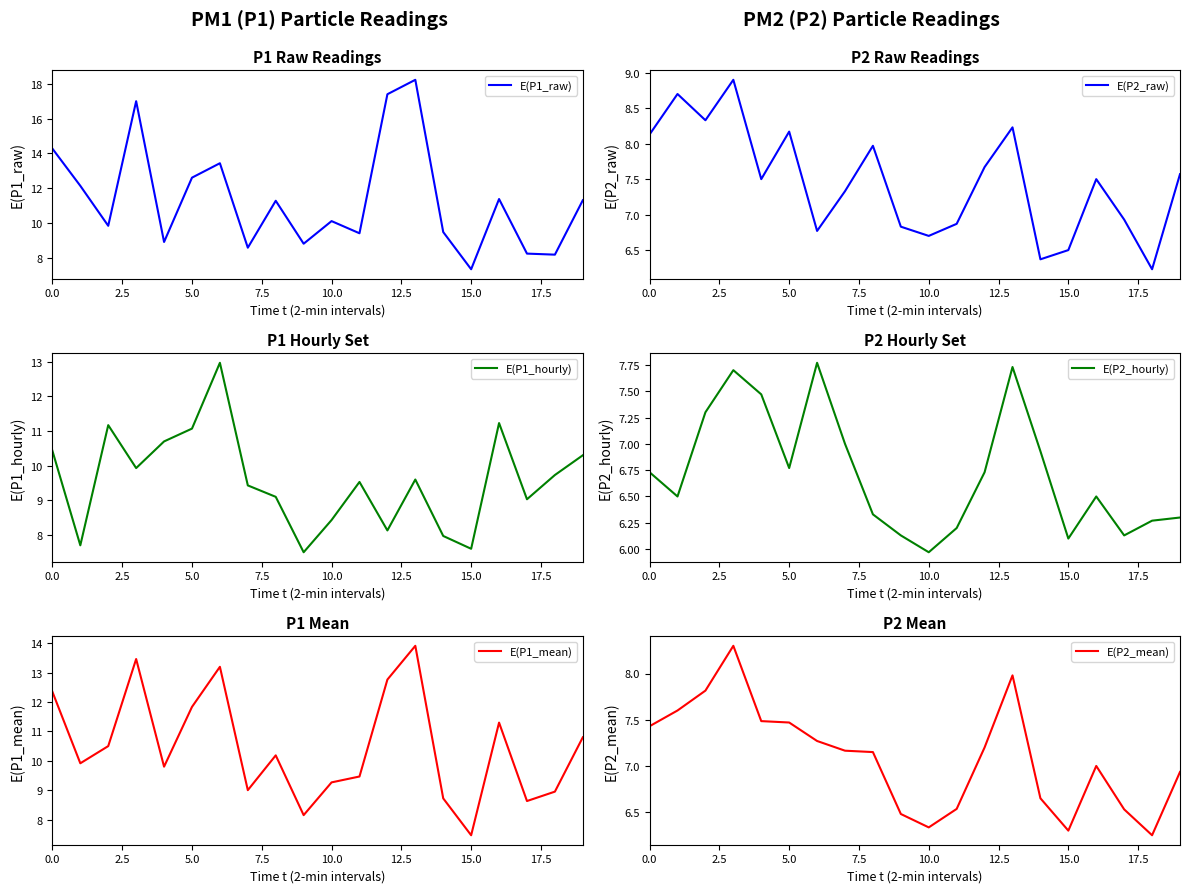

What is the sum of all E(P2_hourly) values?

134.6